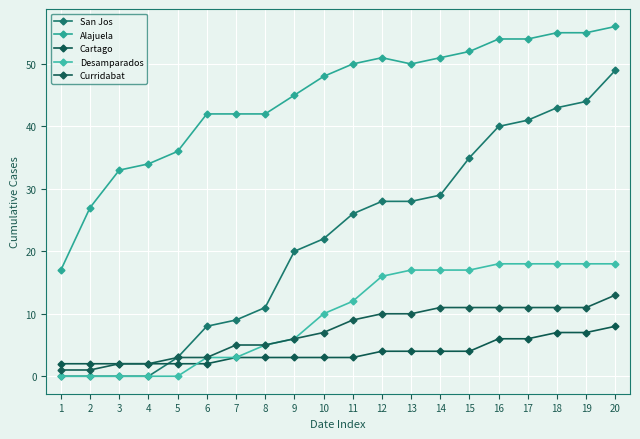

Reading left to right, transcribe all the data shown in this chart.

San Jos: 0	0	0	0	3	8	9	11	20	22	26	28	28	29	35	40	41	43	44	49
Alajuela: 17	27	33	34	36	42	42	42	45	48	50	51	50	51	52	54	54	55	55	56
Cartago: 2	2	2	2	2	2	3	3	3	3	3	4	4	4	4	6	6	7	7	8
Desamparados: 0	0	0	0	0	3	3	5	6	10	12	16	17	17	17	18	18	18	18	18
Curridabat: 1	1	2	2	3	3	5	5	6	7	9	10	10	11	11	11	11	11	11	13